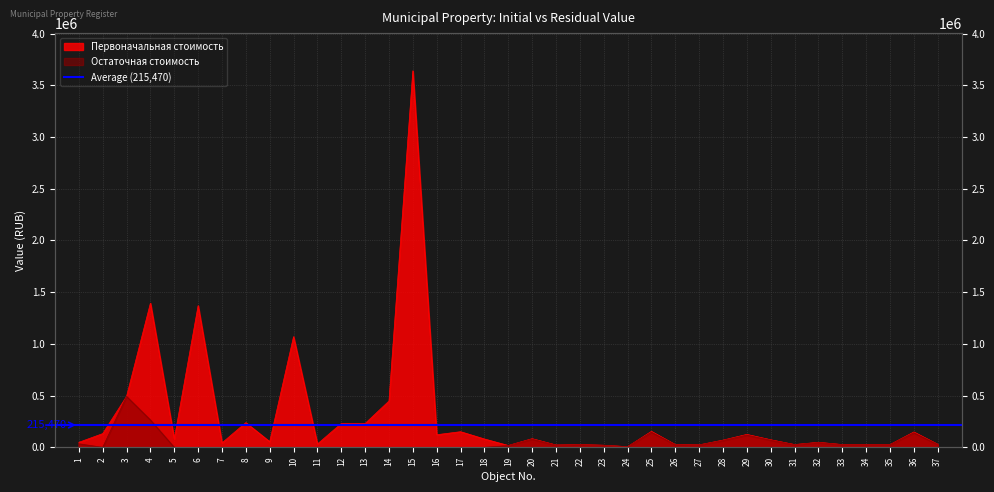

List the series in order of their peak value, lowest first.

Остаточная стоимость, Первоначальная стоимость